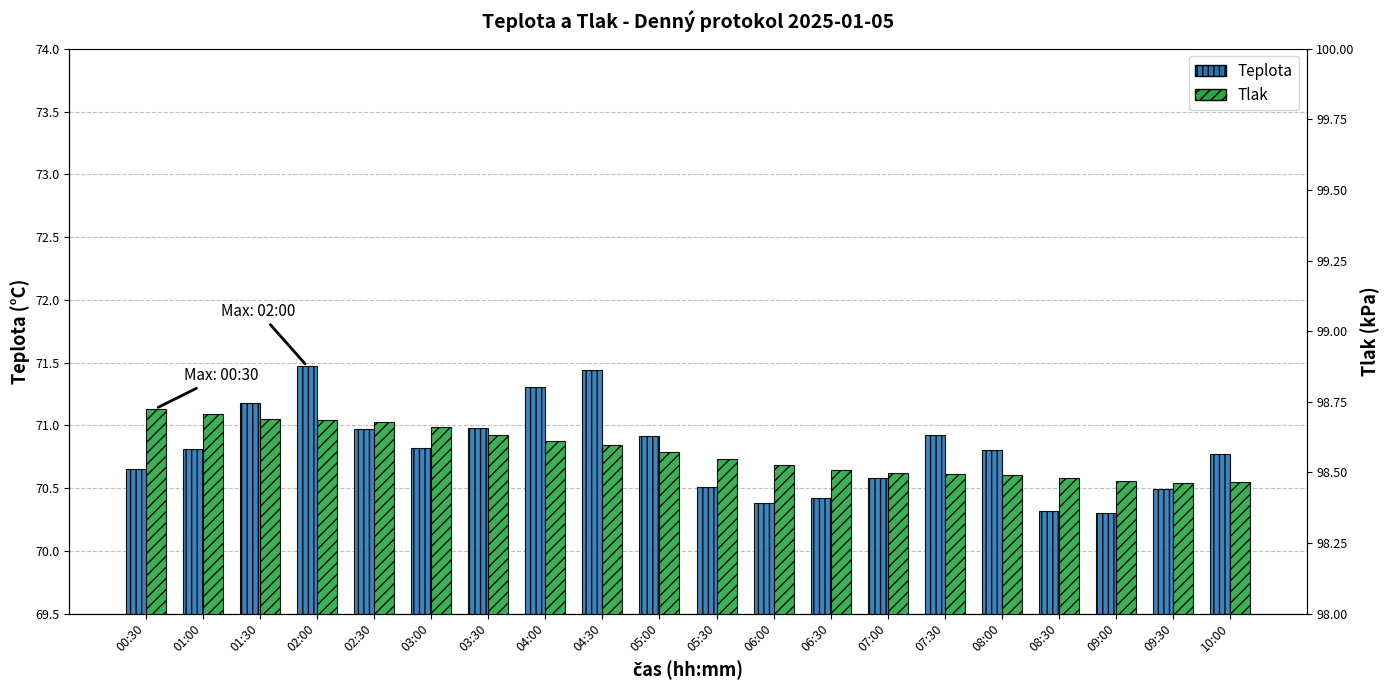

Reading left to right, extract all data points from this chart.

Teplota: 00:30=70.6	01:00=70.8	01:30=71.2	02:00=71.5	02:30=71.0	03:00=70.8	03:30=71.0	04:00=71.3	04:30=71.4	05:00=70.9	05:30=70.5	06:00=70.4	06:30=70.4	07:00=70.6	07:30=70.9	08:00=70.8	08:30=70.3	09:00=70.3	09:30=70.5	10:00=70.8
Tlak: 00:30=98.7	01:00=98.7	01:30=98.7	02:00=98.7	02:30=98.7	03:00=98.7	03:30=98.6	04:00=98.6	04:30=98.6	05:00=98.6	05:30=98.5	06:00=98.5	06:30=98.5	07:00=98.5	07:30=98.5	08:00=98.5	08:30=98.5	09:00=98.5	09:30=98.5	10:00=98.5